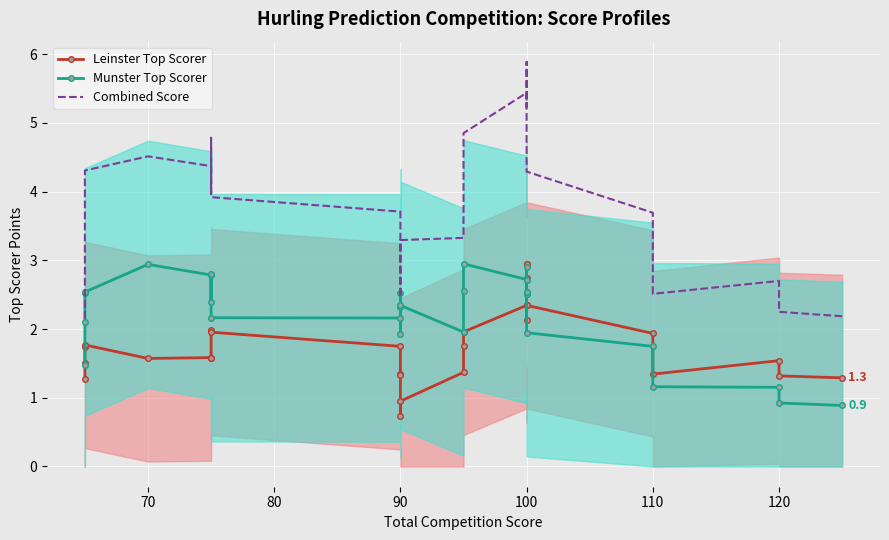

Count the number of categories in the chart.

29